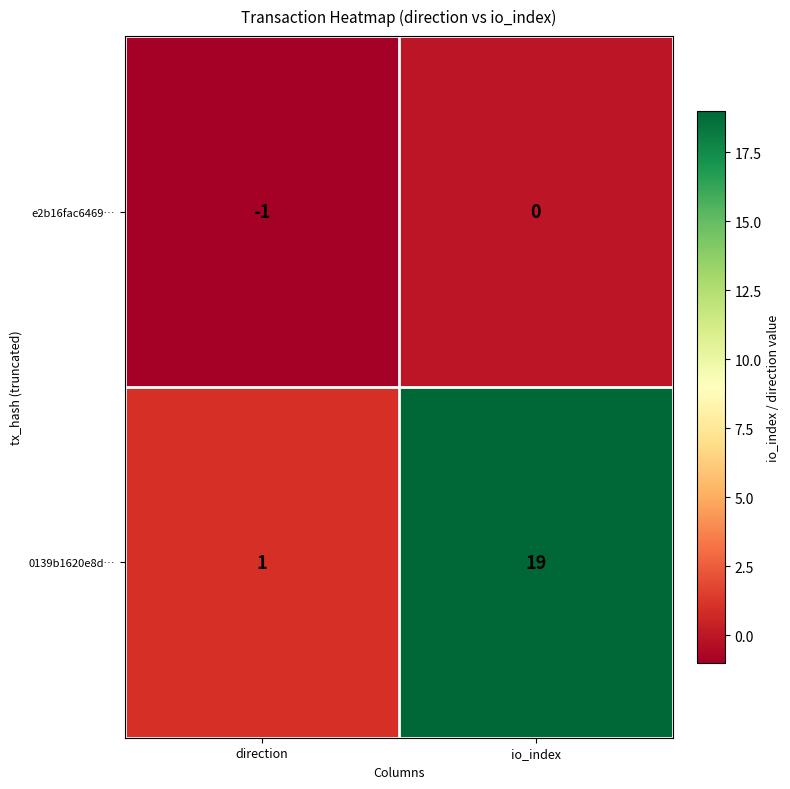

Which series has the largest range (max minus min)?

0139b1620e8d…